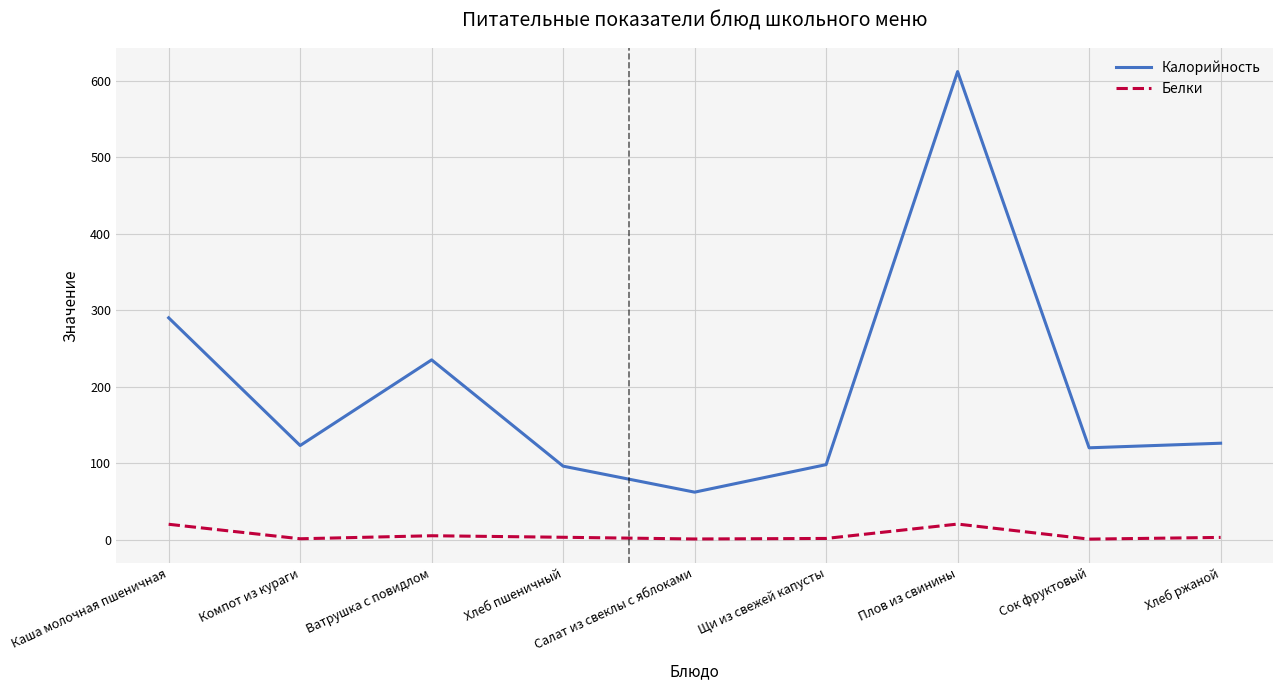

Which series has the largest range (max minus min)?

Калорийность